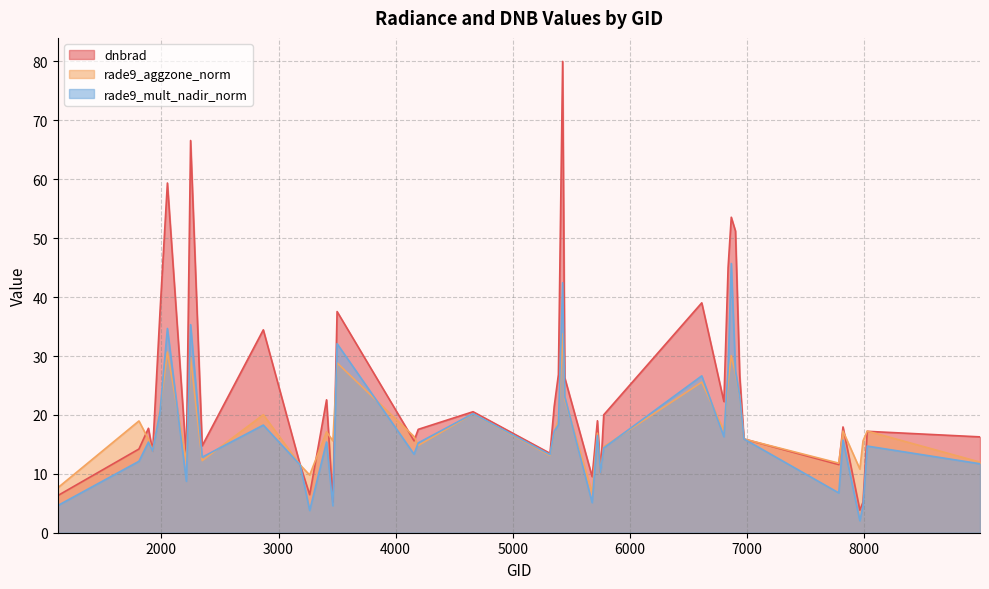

Rank the series by their maximum value, from lowest to highest.

rade9_aggzone_norm, rade9_mult_nadir_norm, dnbrad